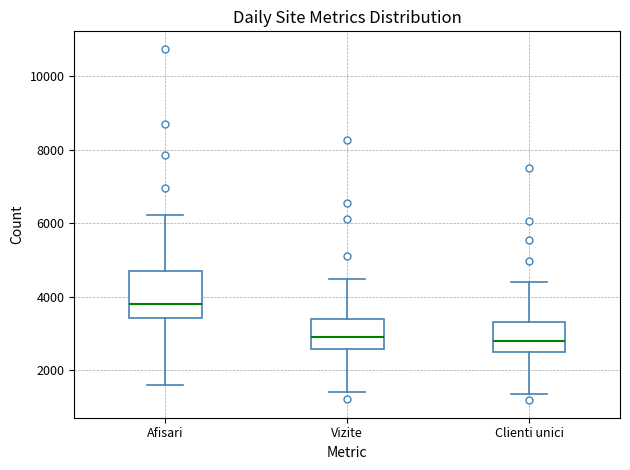

Which box's median line is the highest?

Afisari